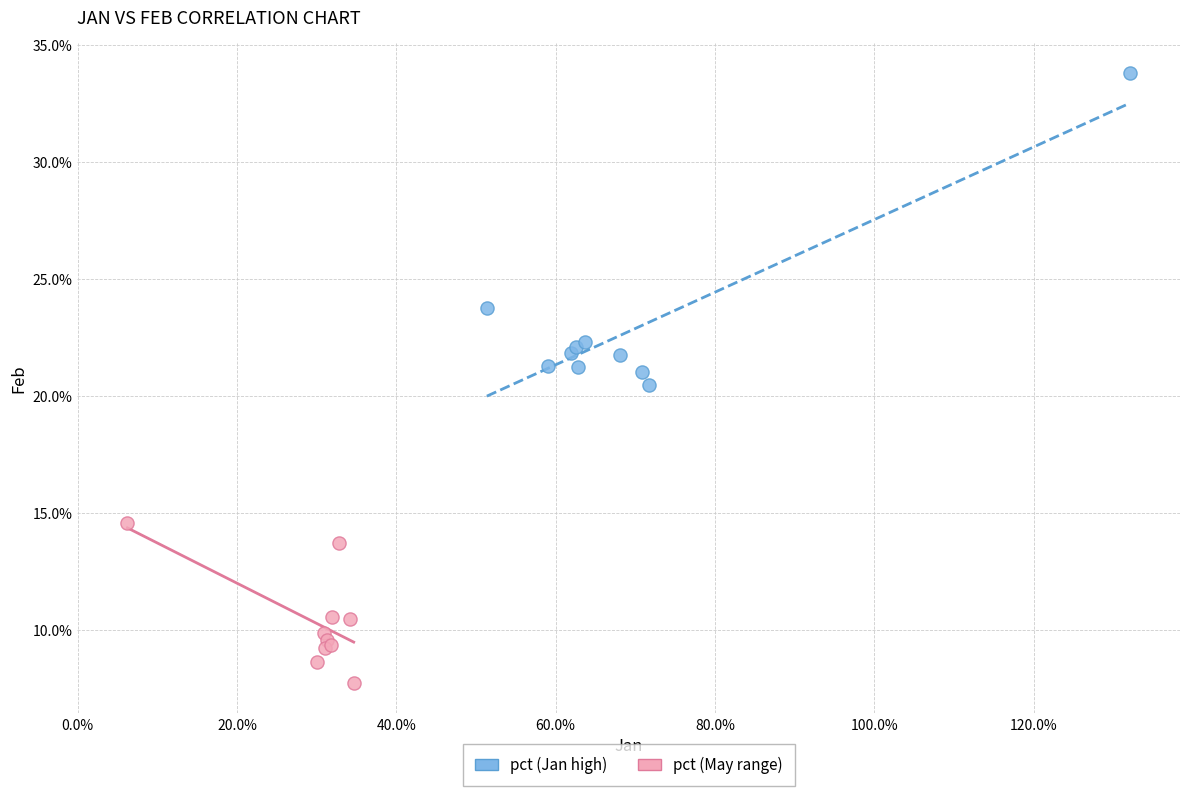

Which series reaches the minimum Y coordinate?

pct (May range)